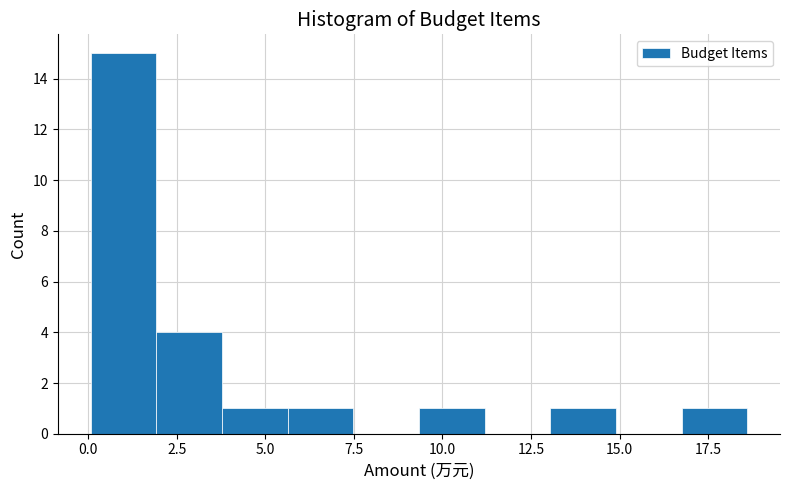

Read against the x-axis, roughly where is the centre of the tallest bar?

1.0